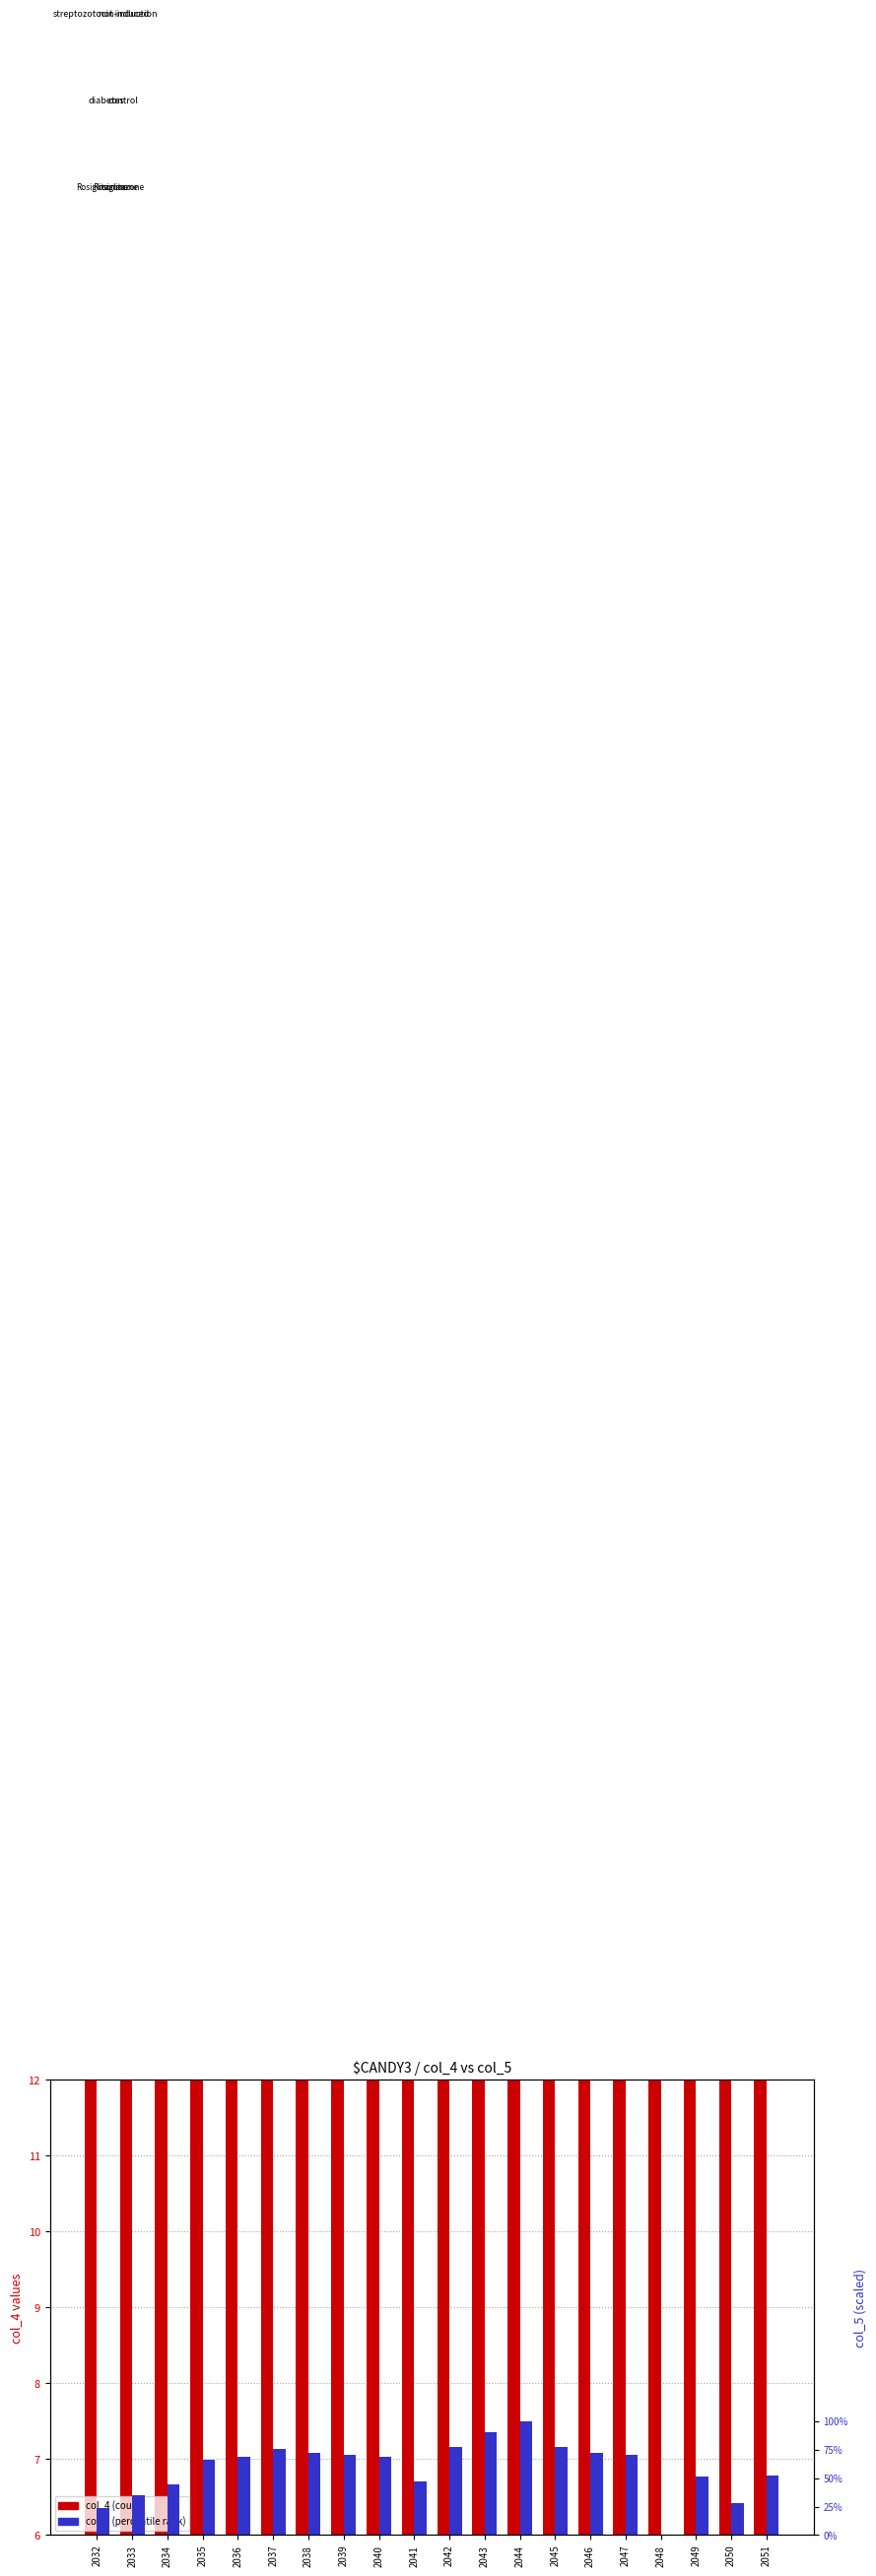

What is the spread (max minus min) of values at 2040?

6.0